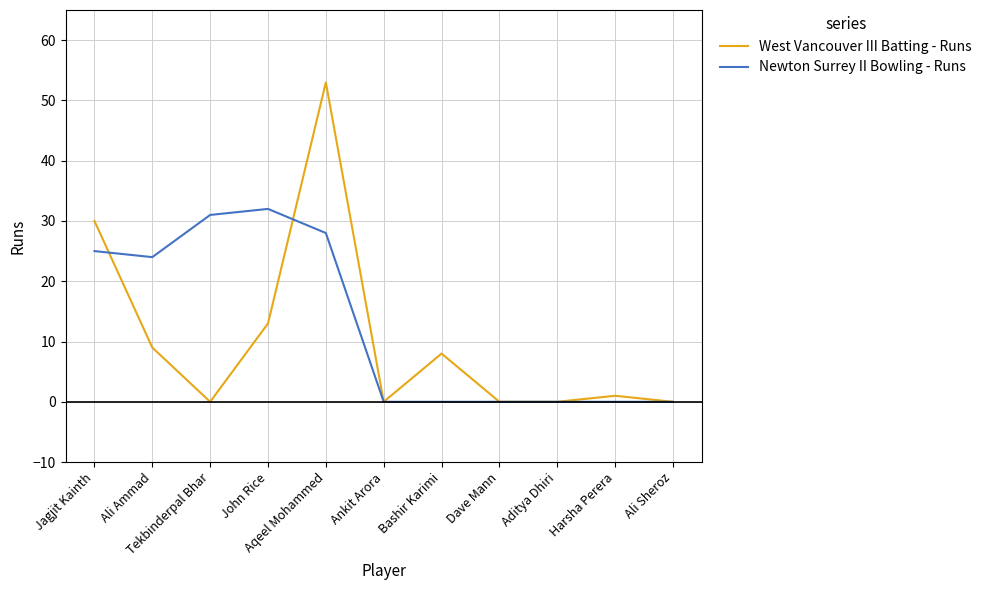

Reading left to right, transcribe all the data shown in this chart.

West Vancouver III Batting - Runs: Jagjit Kainth=30	Ali Ammad=9	Tekbinderpal Bhar=0	John Rice=13	Aqeel Mohammed=53	Ankit Arora=0	Bashir Karimi=8	Dave Mann=0	Aditya Dhiri=0	Harsha Perera=1	Ali Sheroz=0
Newton Surrey II Bowling - Runs: Jagjit Kainth=25	Ali Ammad=24	Tekbinderpal Bhar=31	John Rice=32	Aqeel Mohammed=28	Ankit Arora=0	Bashir Karimi=0	Dave Mann=0	Aditya Dhiri=0	Harsha Perera=0	Ali Sheroz=0